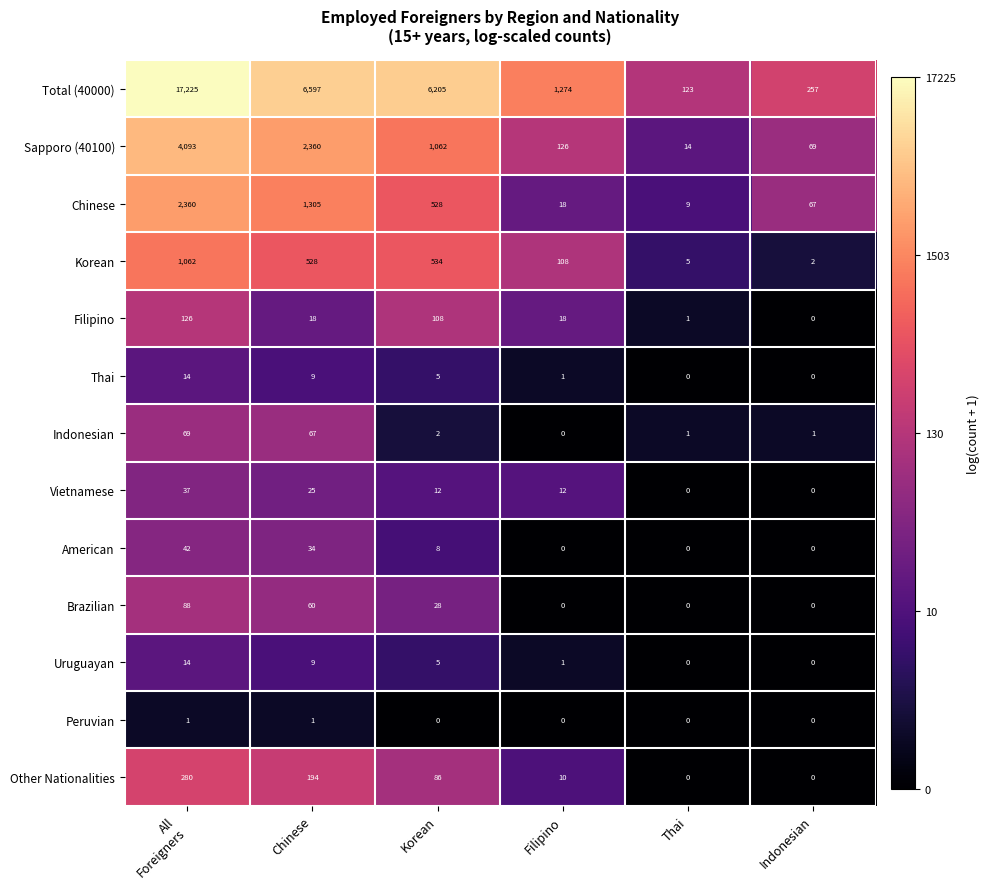

True or false: Vietnamese has a value of 0 at Thai.

True